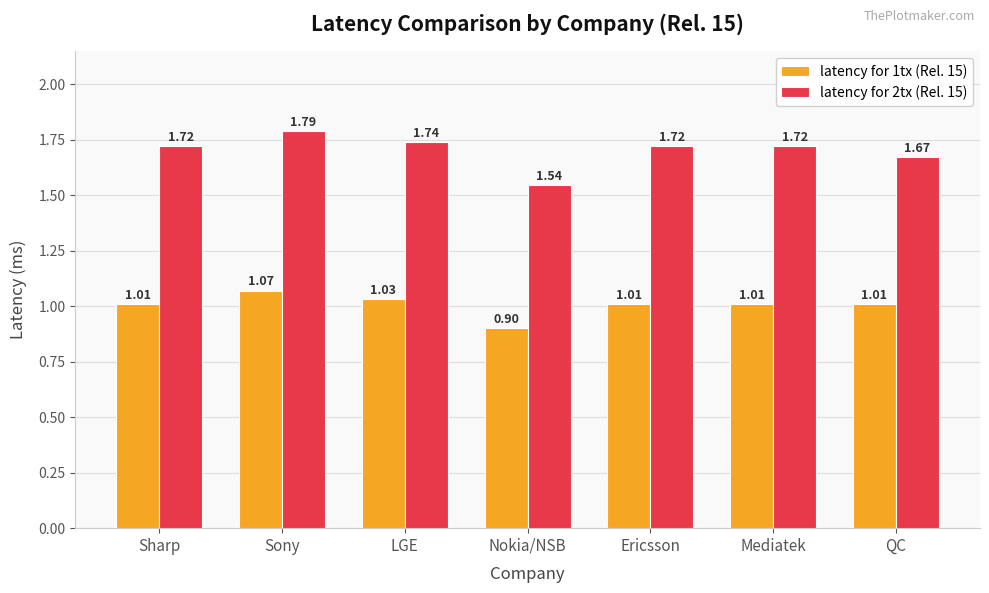

What are all the series names shown in the legend?

latency for 1tx (Rel. 15), latency for 2tx (Rel. 15)